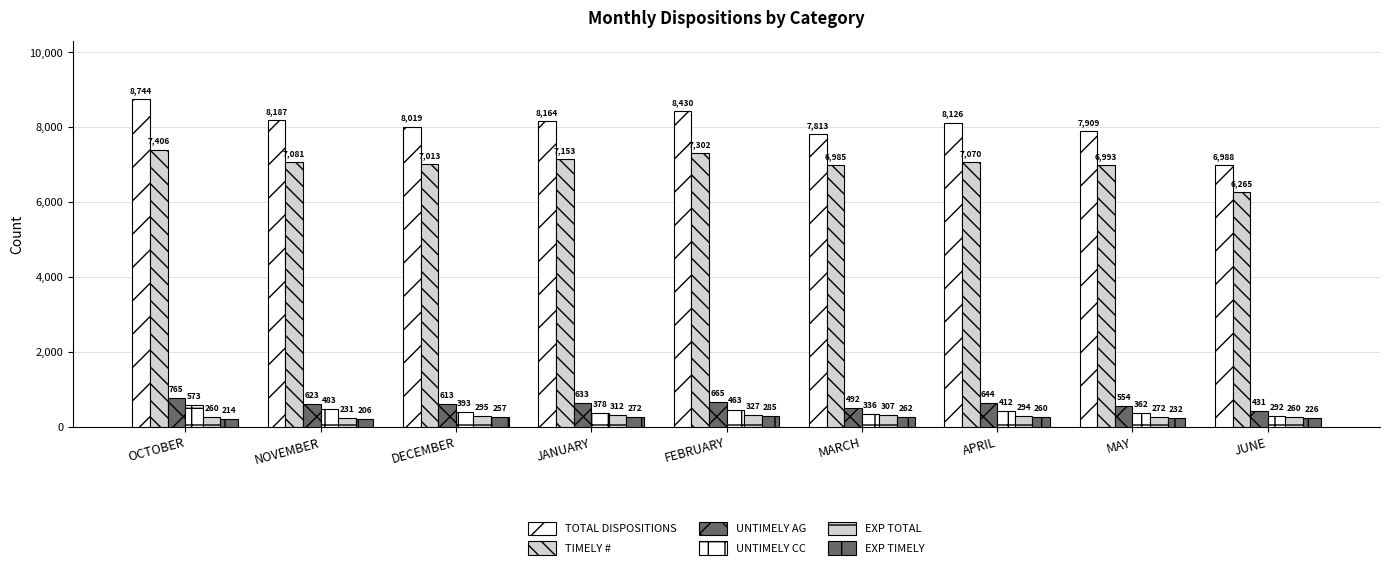

At how many categories does at least one series exceed 2863?

9